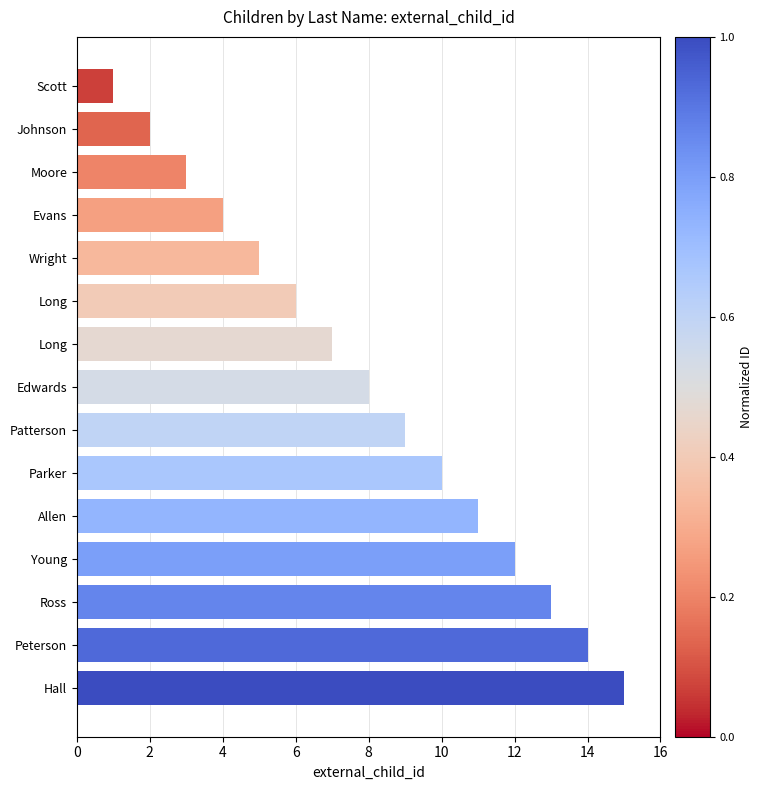

How many data points does each series have?

15